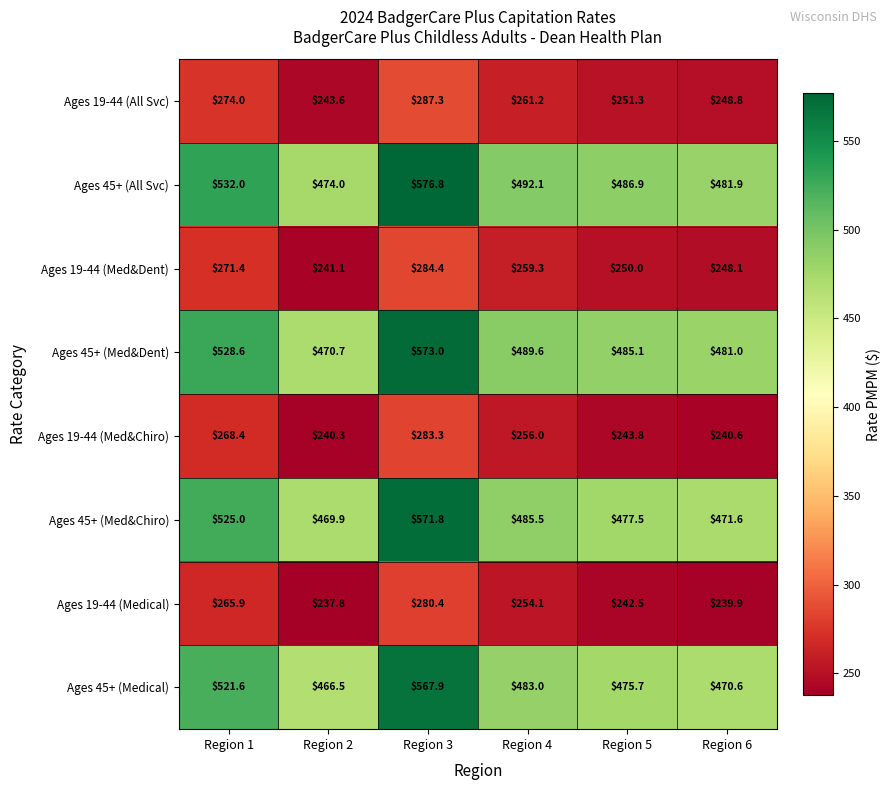

How many categories are shown in the chart?

6